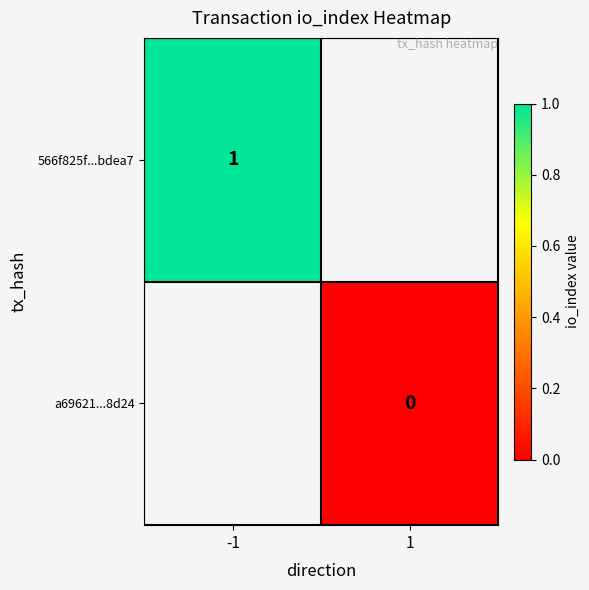

The value of 566f825f...bdea7 at -1 is 0. True or false?

False